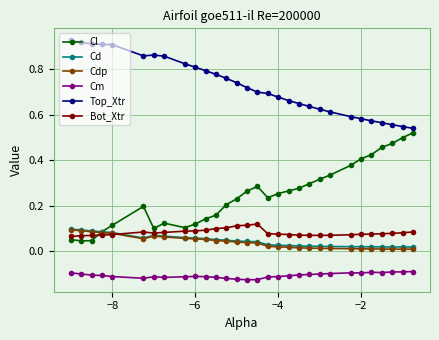

Which series has the largest total across all categories?

Top_Xtr